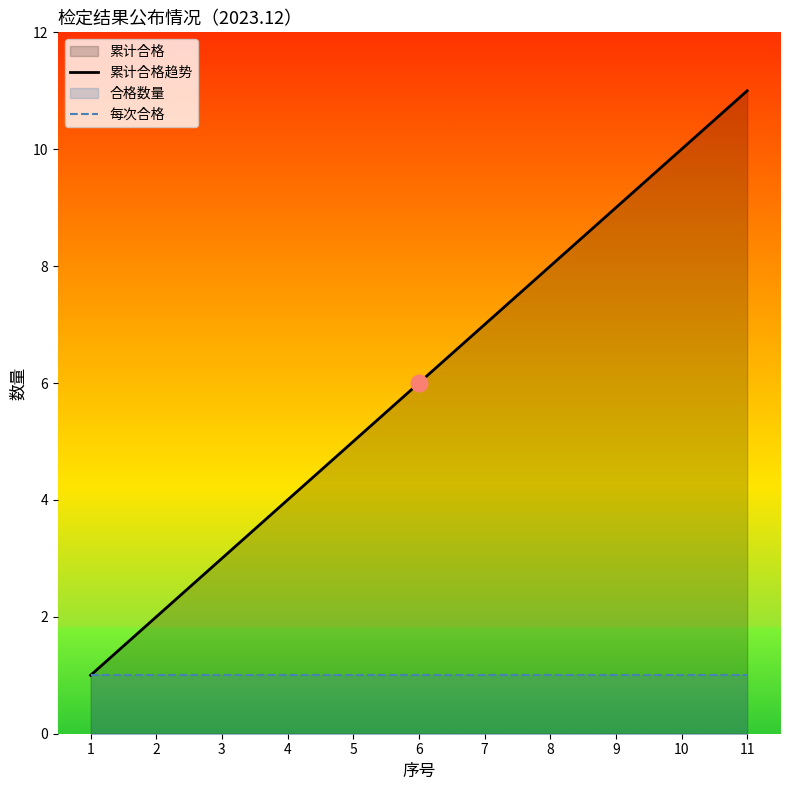

What is the greatest value displayed?

11